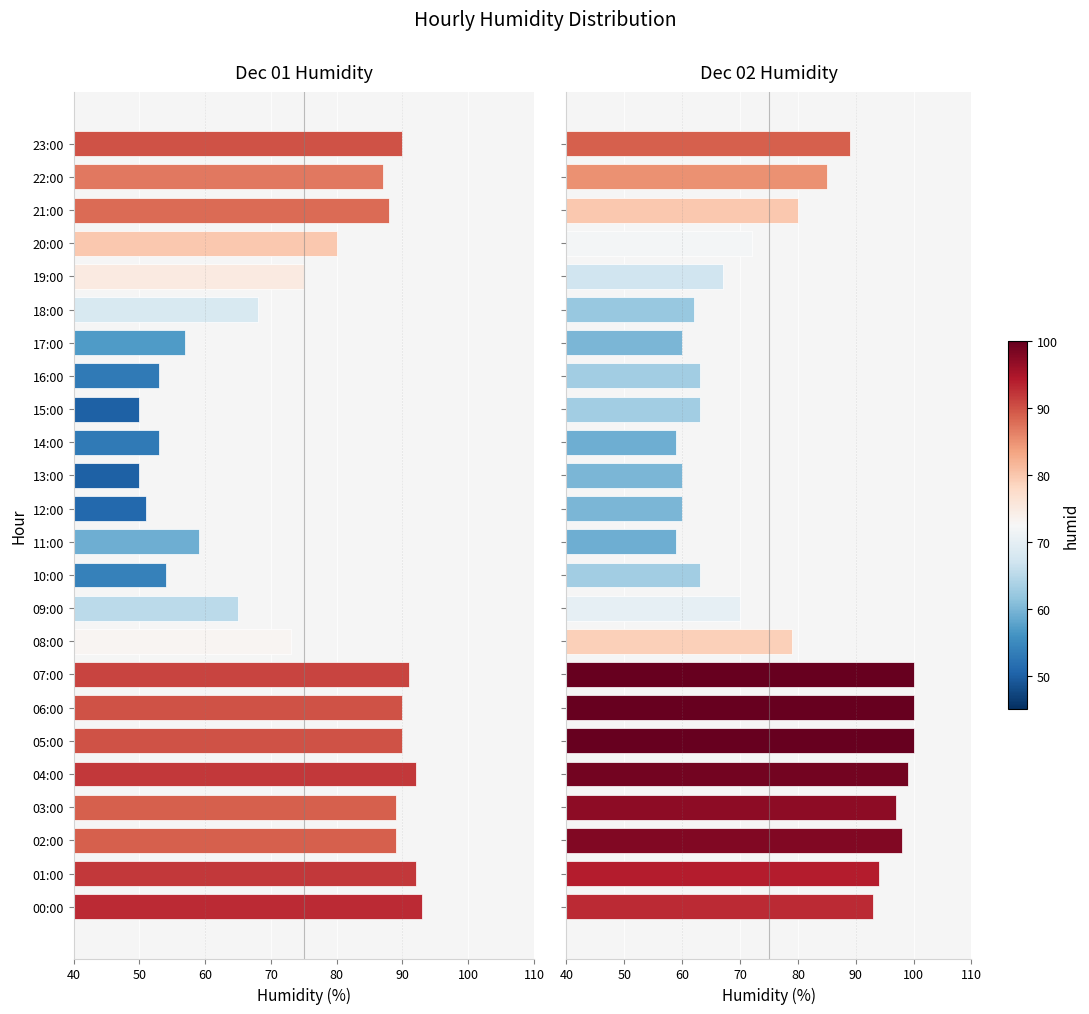

How many distinct data groups are displayed?

1